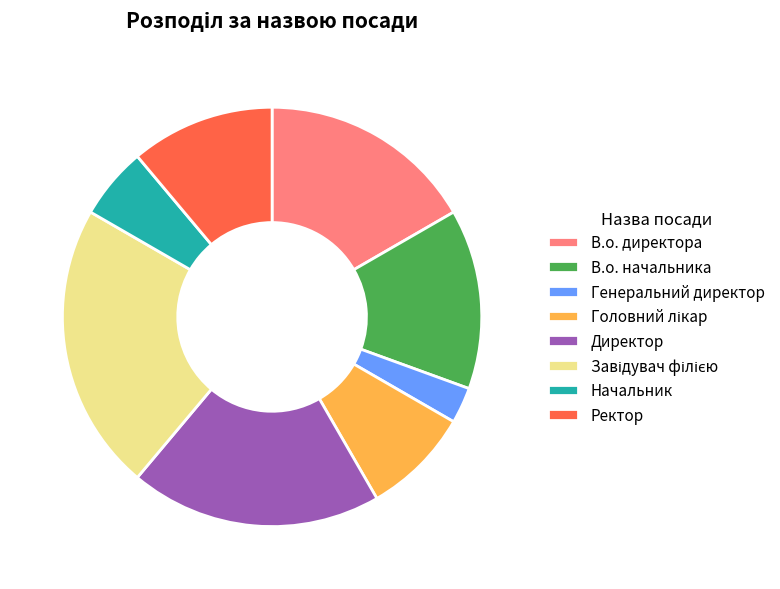

The В.о. начальника slice represents 14% of the pie. True or false?

True